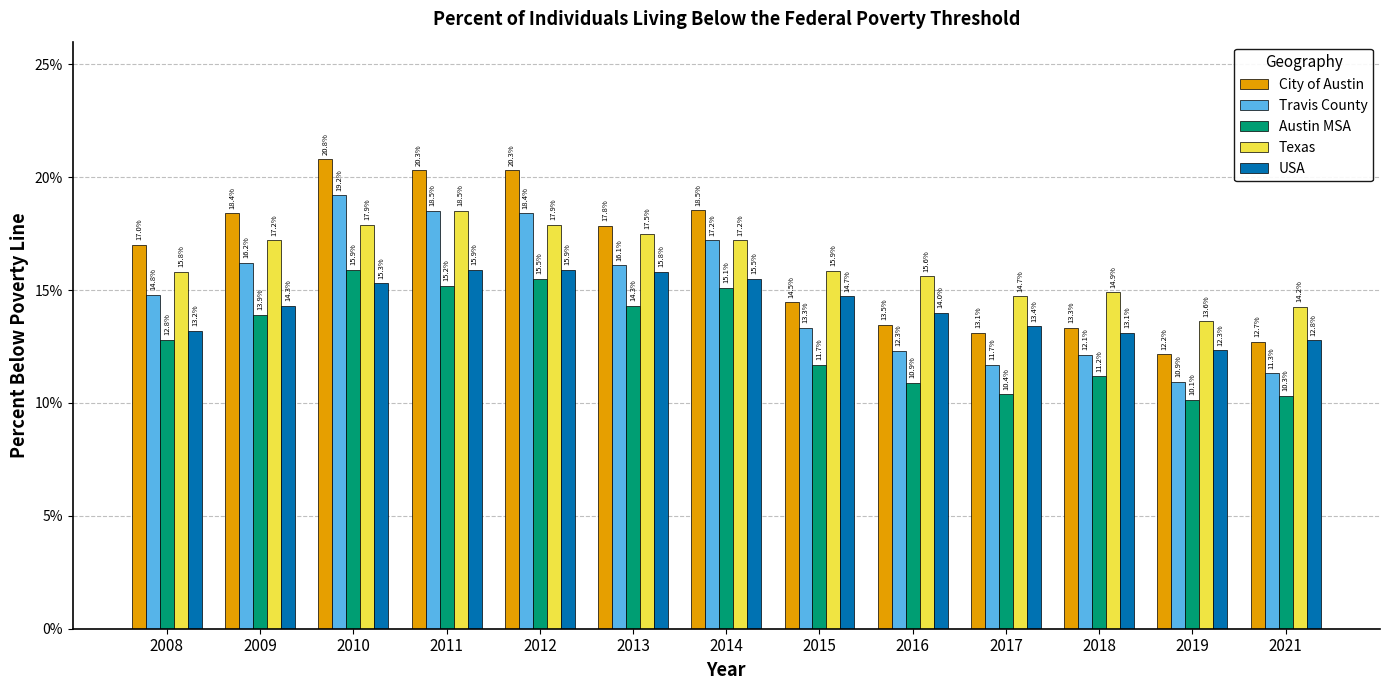

Which series has the largest range (max minus min)?

City of Austin